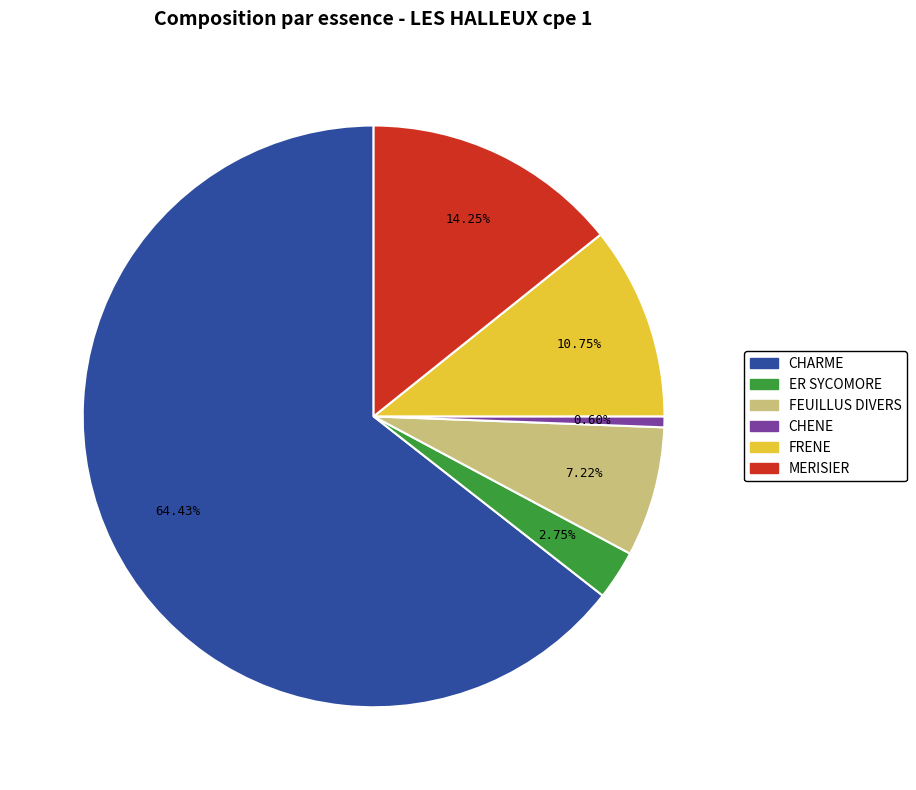

Which category has the smallest portion of the pie?

CHENE